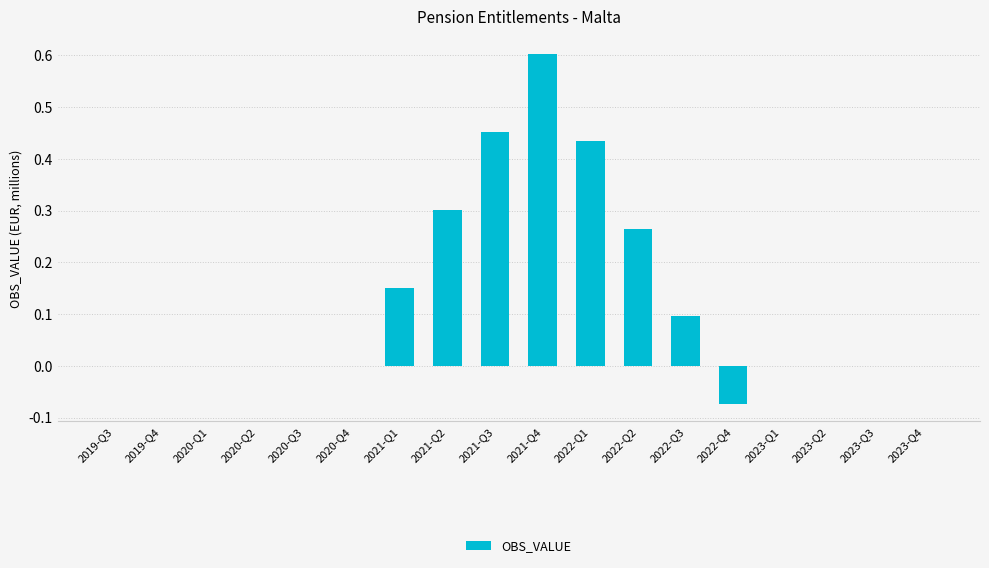

What is the change in value from 2019-Q3 to 2021-Q3?

+0.5